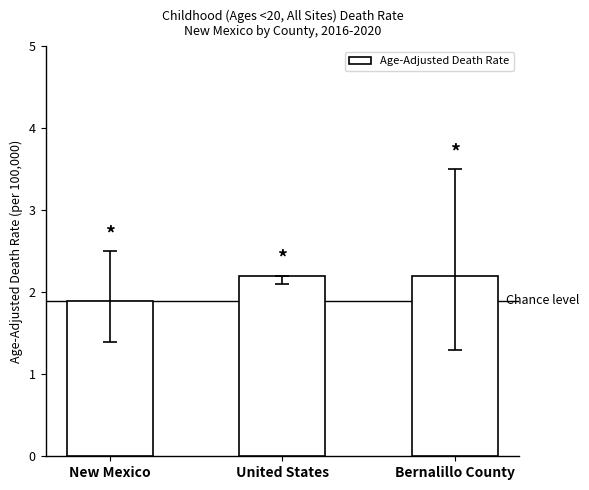

Is it true that the value at United States is 0.6?

False